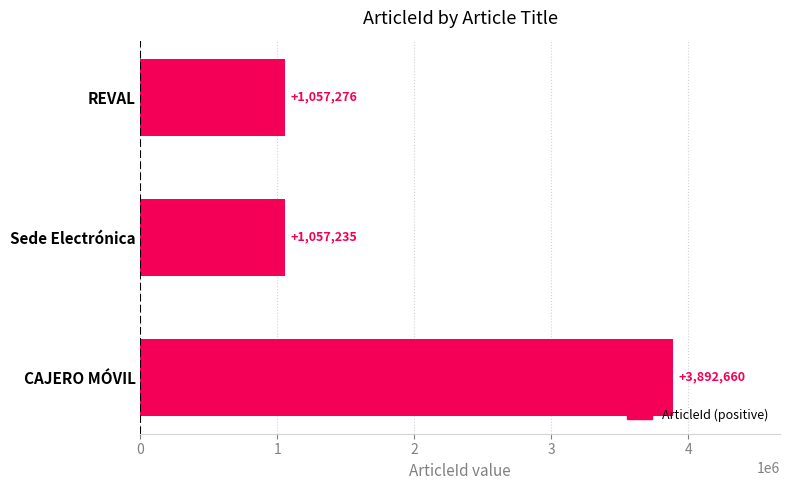

How many series are shown in this chart?

1